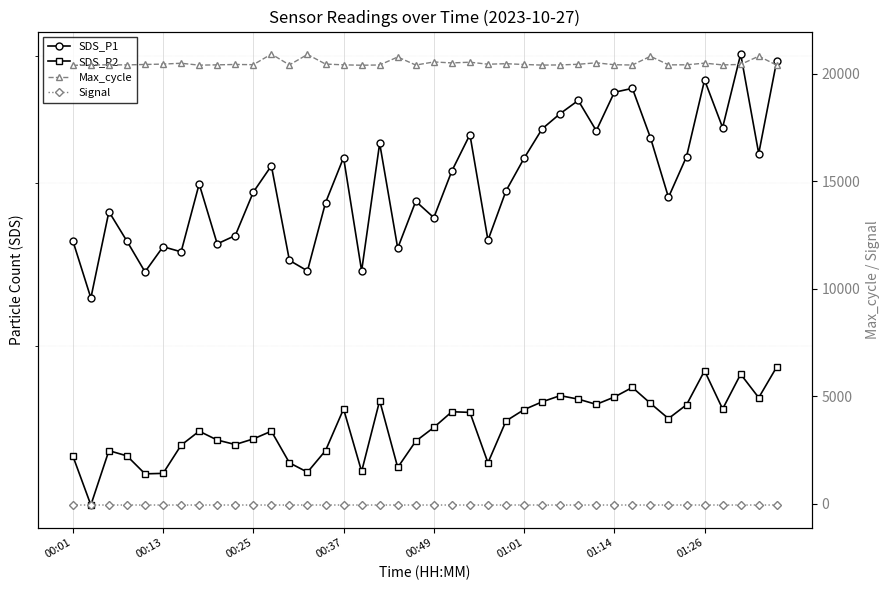

How many data points does each series have?

40